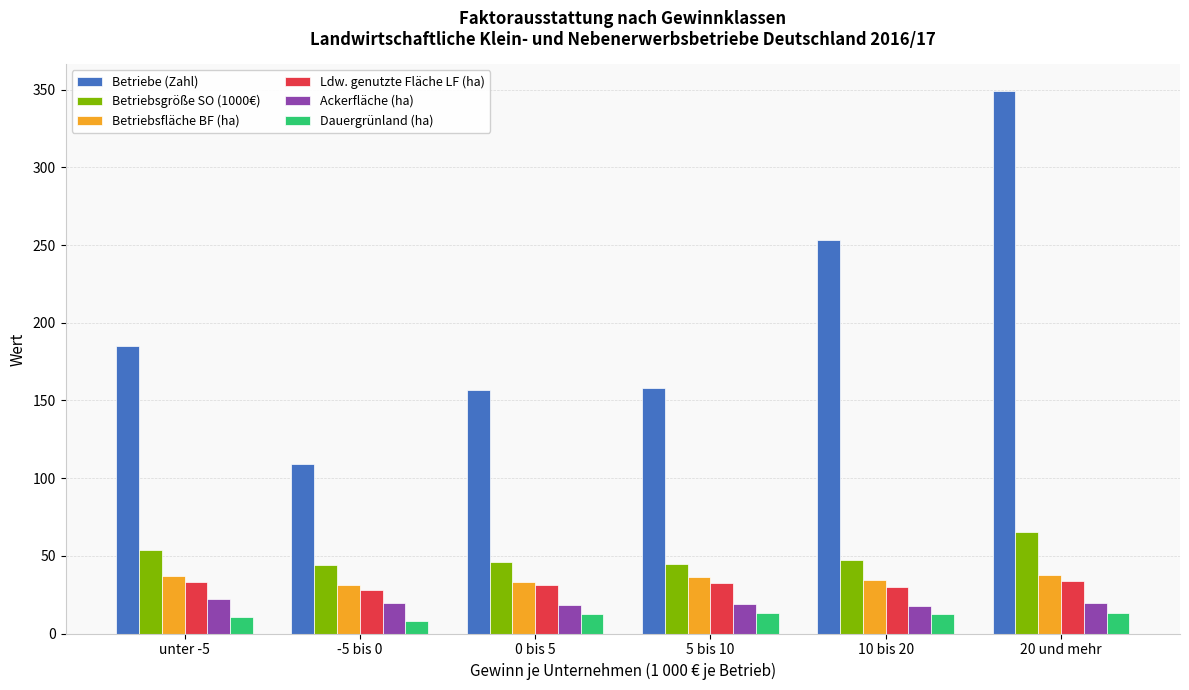

What is the minimum value for Betriebsgröße SO (1000€)?

44.2